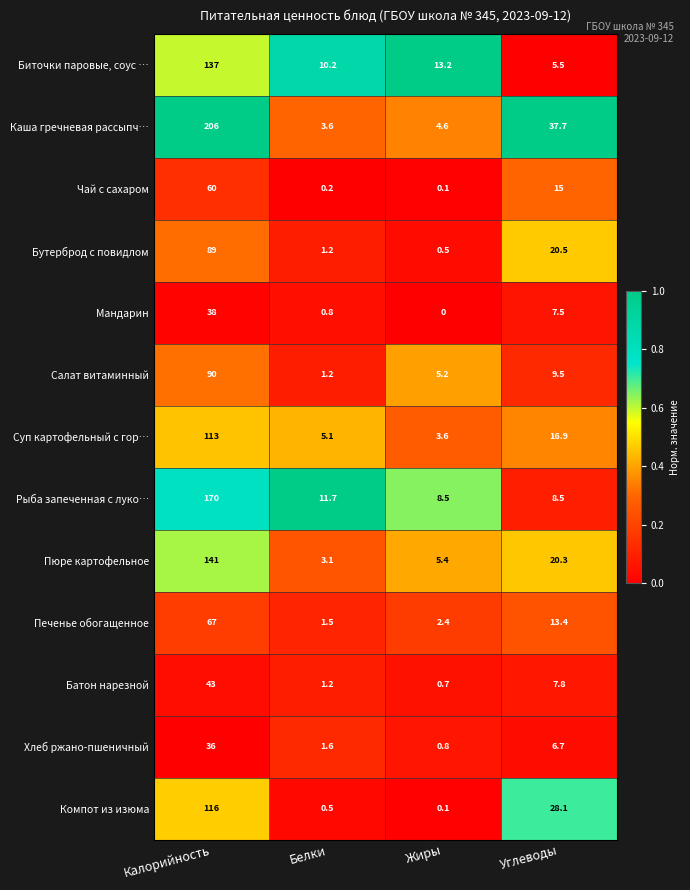

What is the greatest value displayed?

206.0